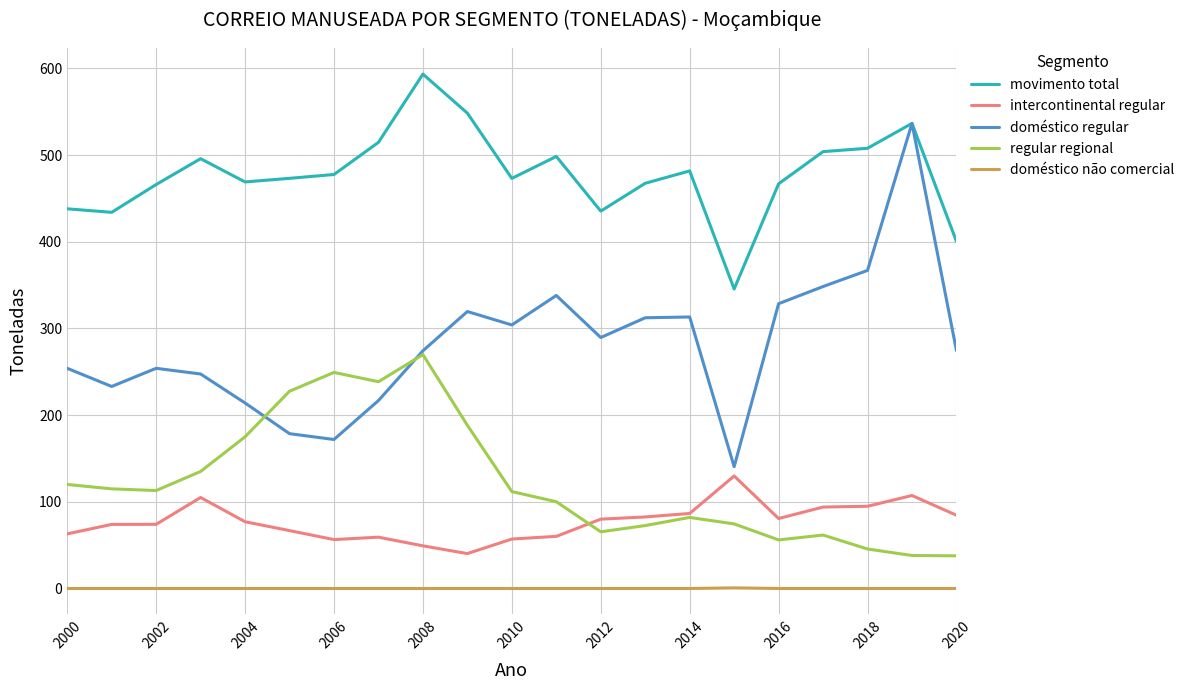

Which series has the largest range (max minus min)?

doméstico regular